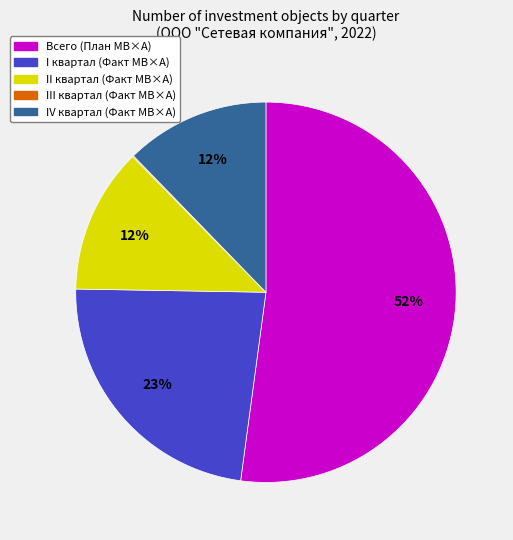

Which slice is the largest?

Всего (План МВ×А)